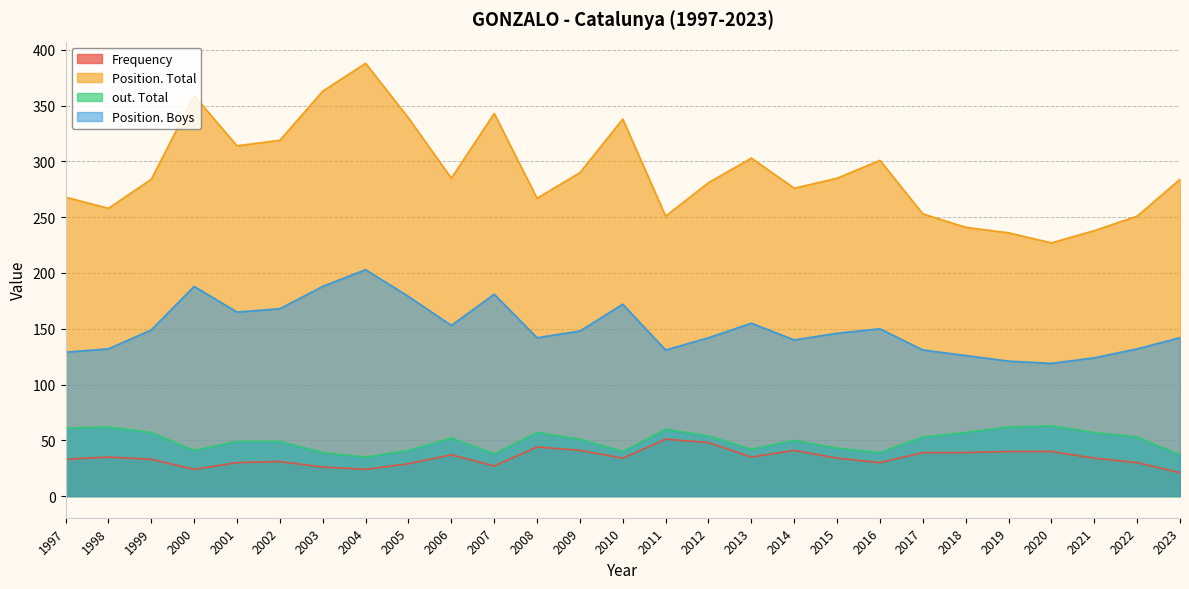

How many values in the out. Total series exceed 51?

13